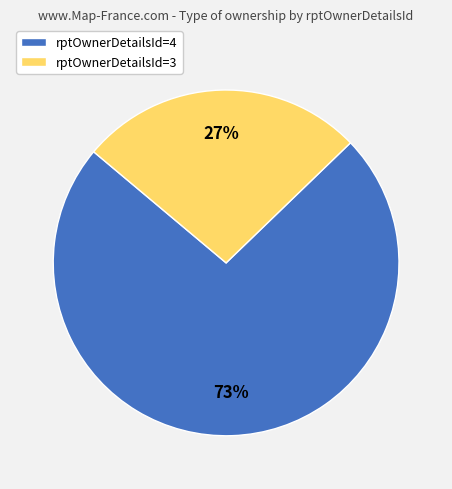

Do rptOwnerDetailsId=4 and rptOwnerDetailsId=3 together represent more than half of the pie?

Yes